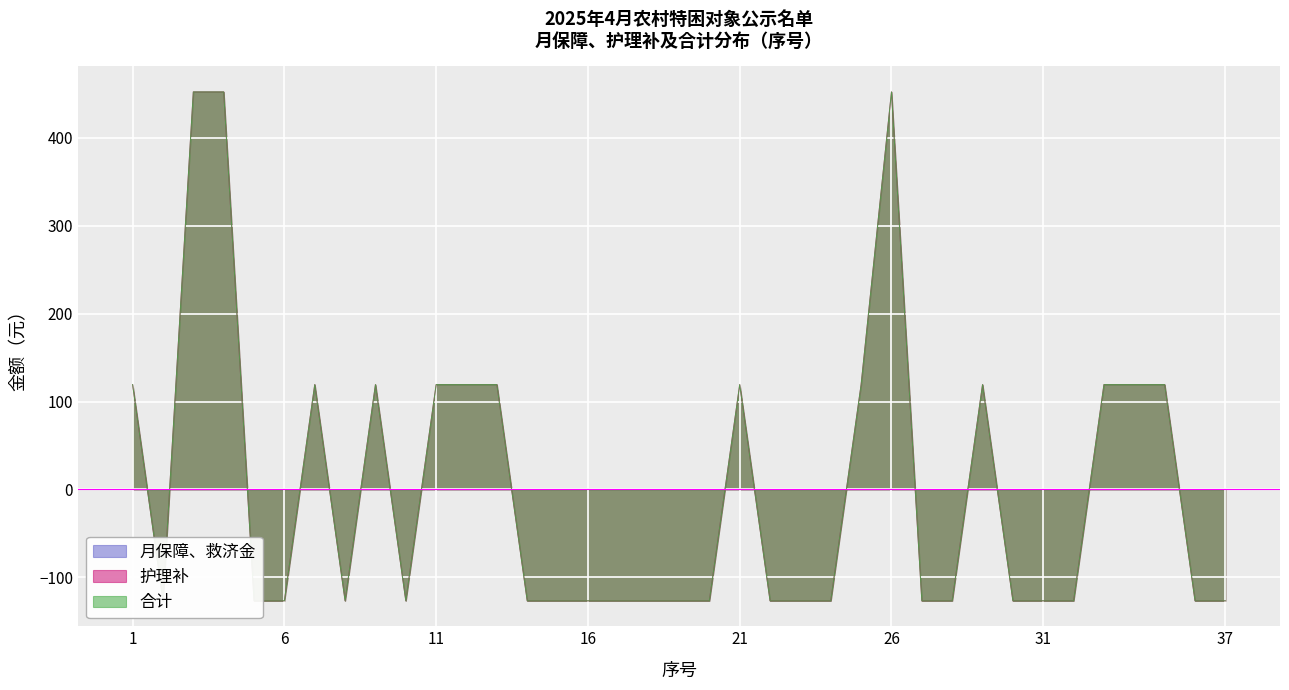

True or false: 合计 and 护理补 cross at least once.

False